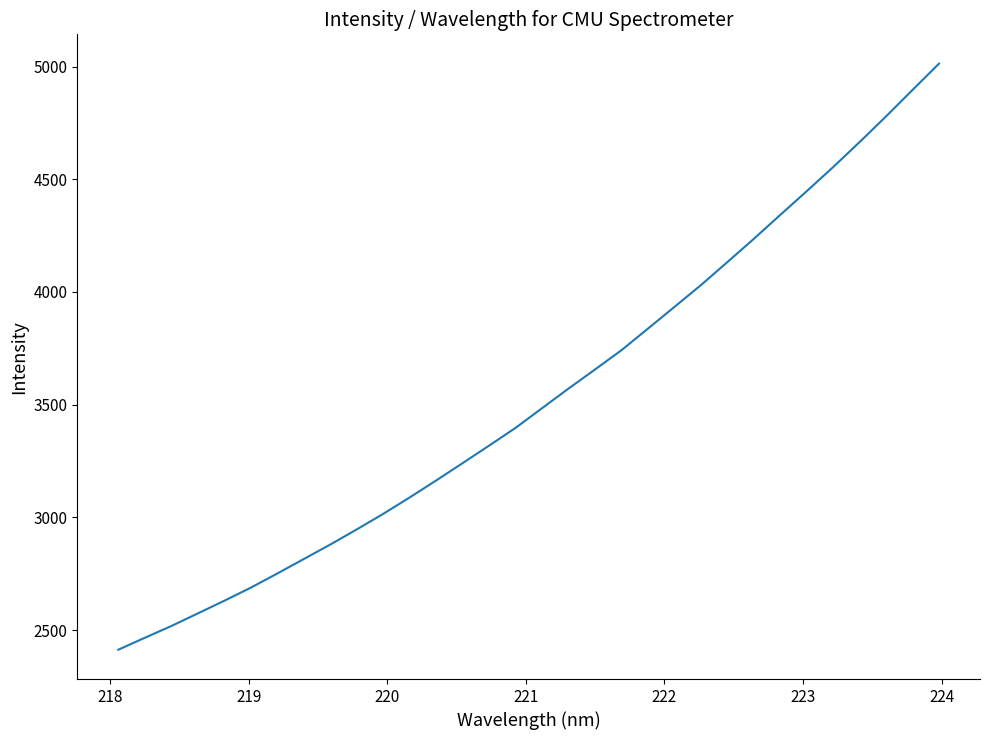

True or false: there are more than 1 points higher than both neighbors.

False